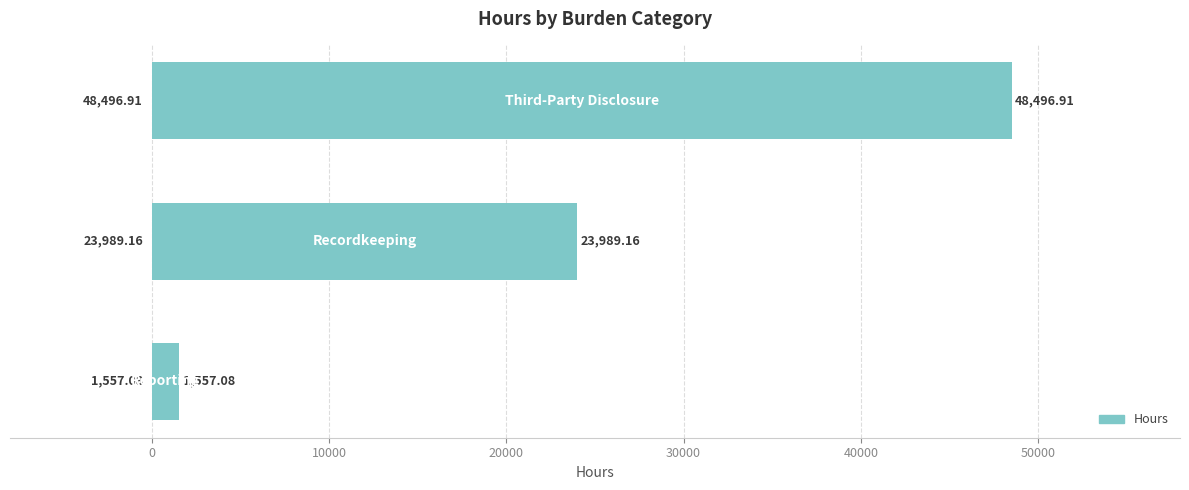

What is the average value?

24681.1